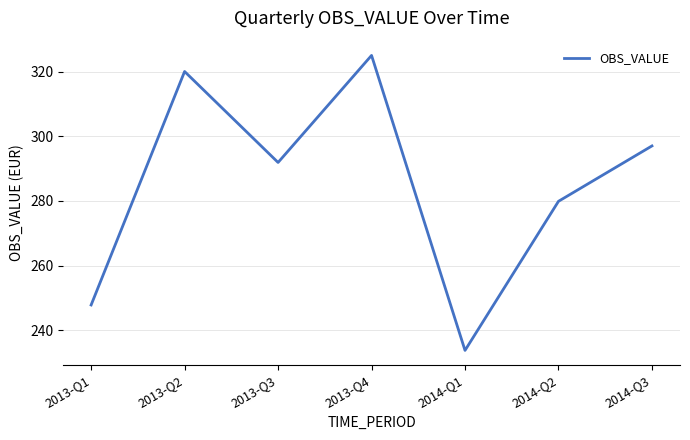

What position from the right is 2013-Q4?

4